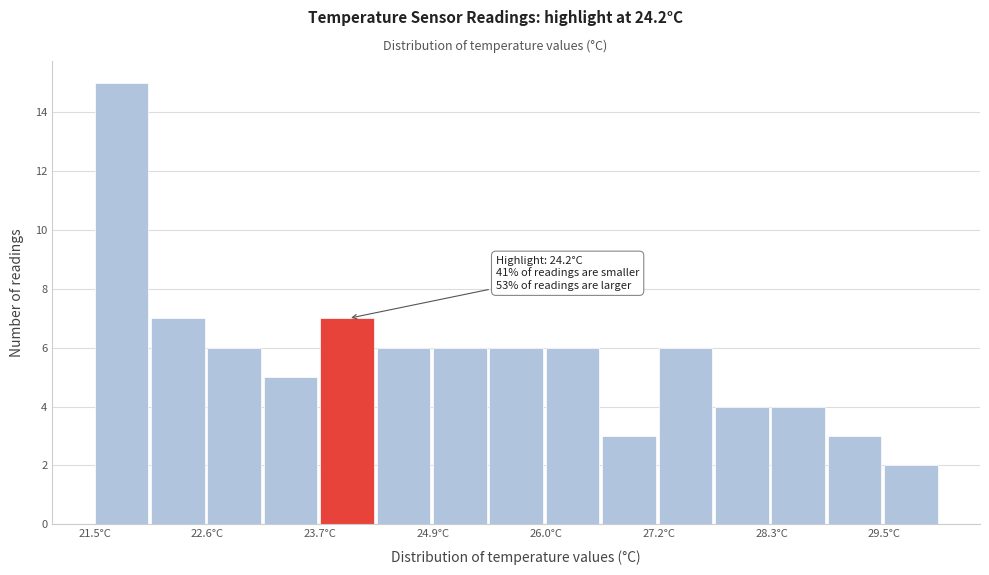

Around what value on the x-axis is the tallest bar? Give the approximate position of its centre, as read against the axis.

21.8